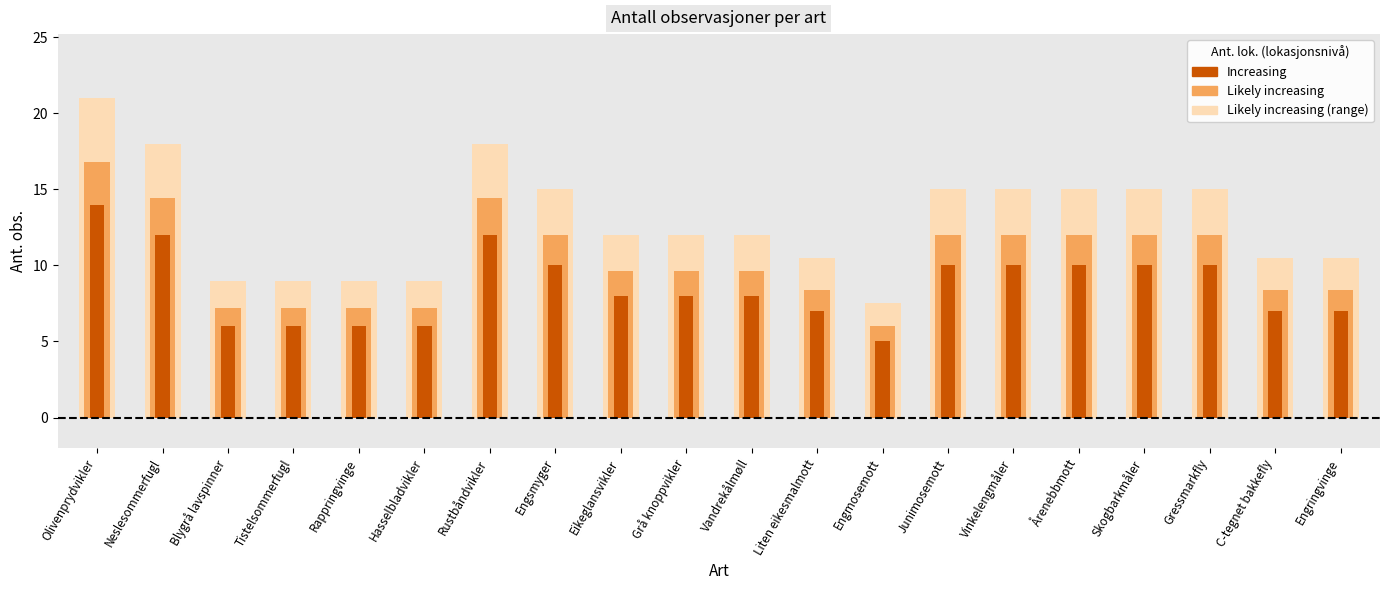

Between Grå knoppvikler and Vinkelengmåler, which is larger?

Vinkelengmåler